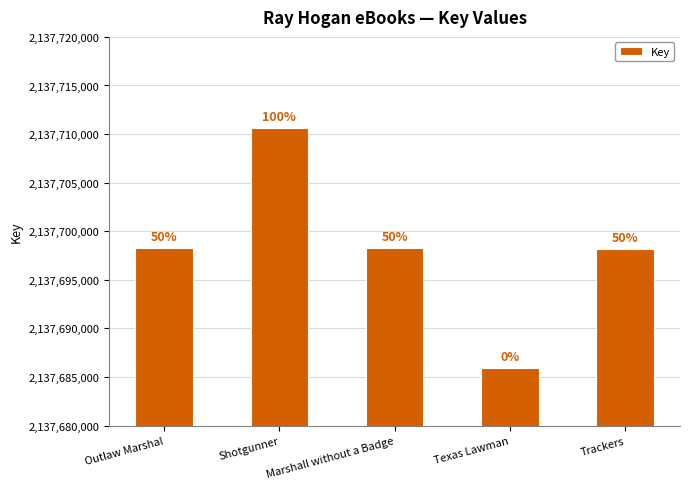

What is the label of the 2nd bar from the left?

Shotgunner